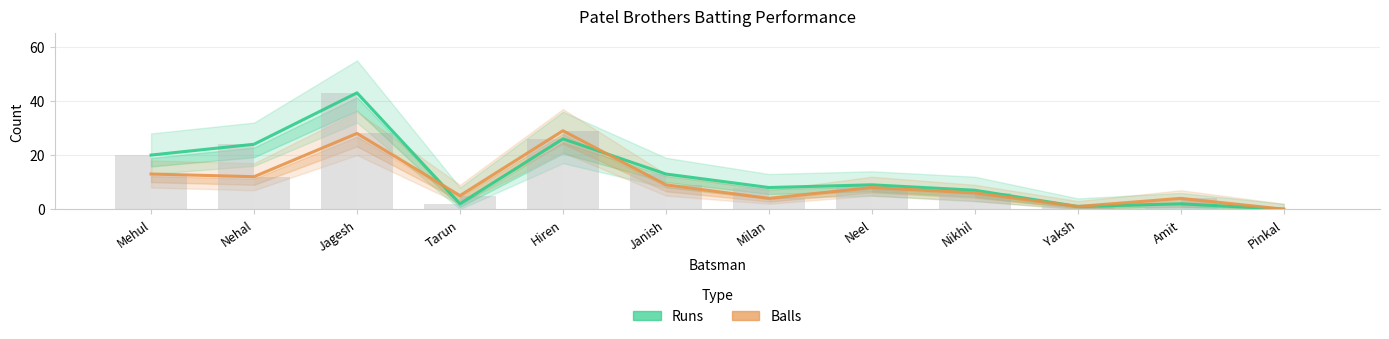

The Runs series shows 7 at Nikhil. True or false?

True